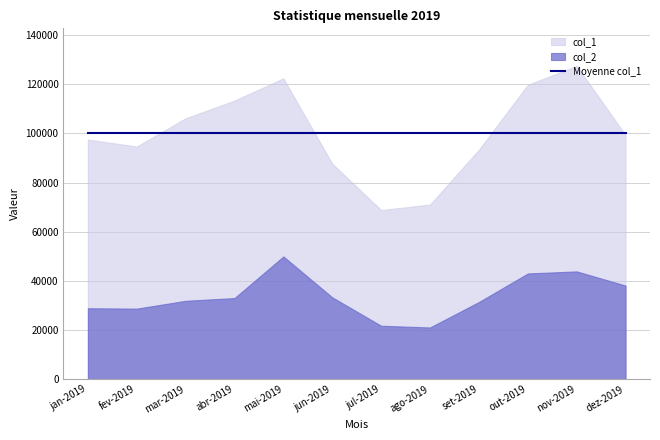

True or false: col_2 and col_1 cross at least once.

False